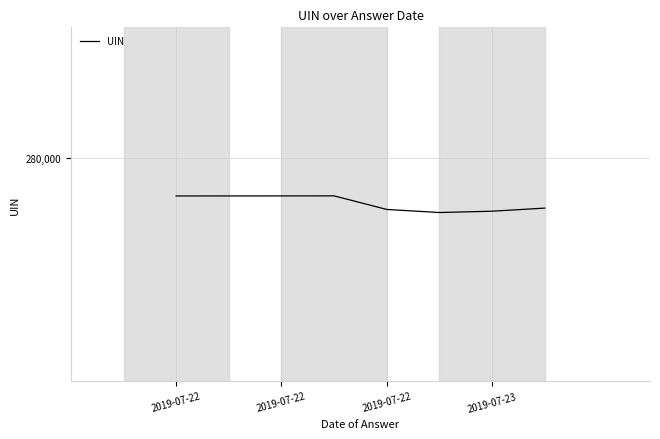

Does the chart display data point markers on the line(s)?

No